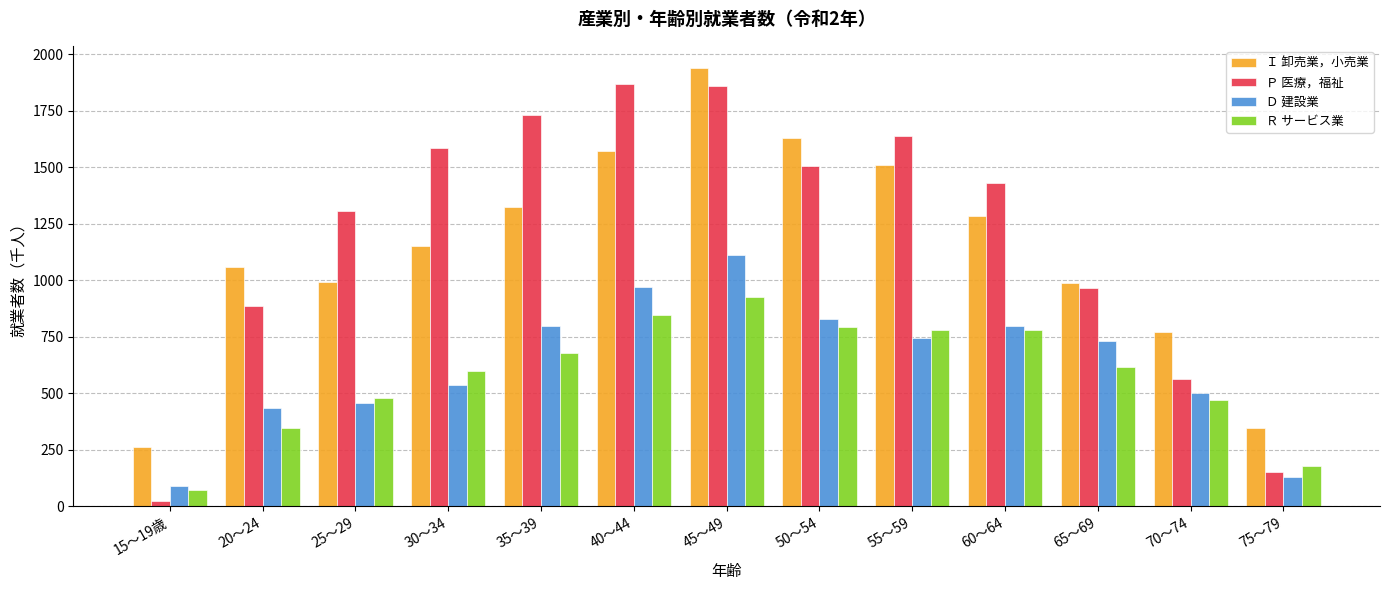

True or false: Ｄ 建設業 has a value of 434 at 20～24.

True